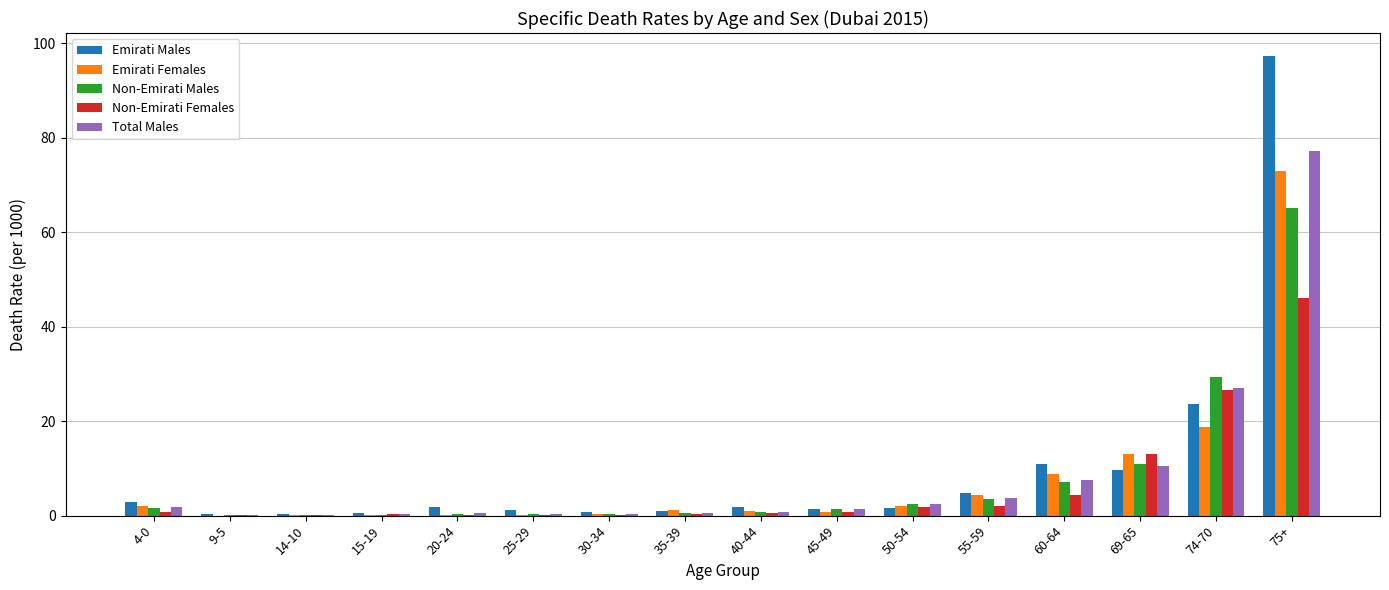

Are the bars horizontal?

No